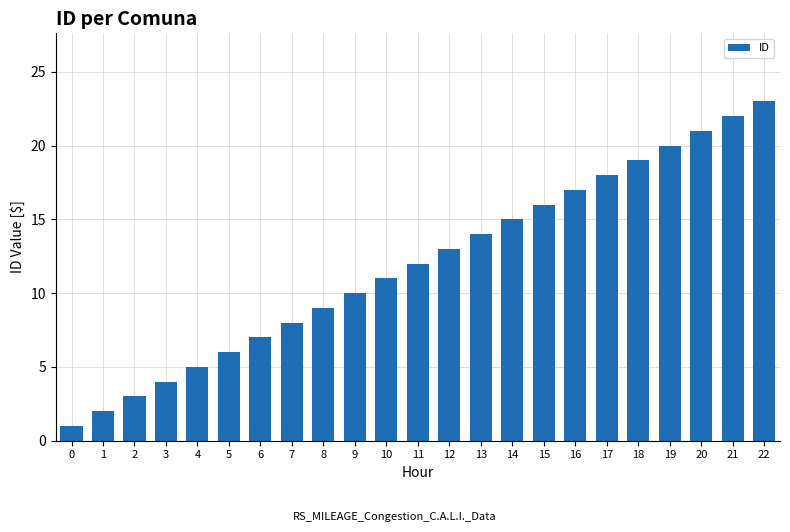

The chart shows a value of 4 at 3. True or false?

True